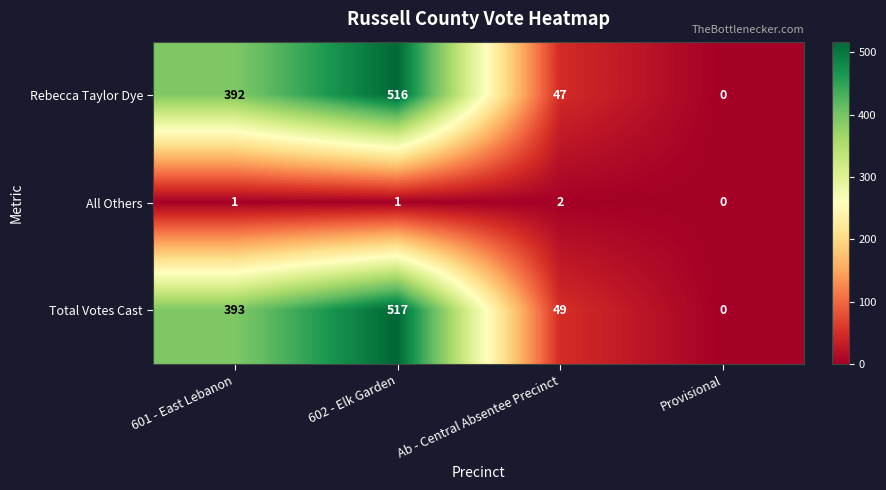

Reading left to right, extract all data points from this chart.

Rebecca Taylor Dye: 392	516	47	0
All Others: 1	1	2	0
Total Votes Cast: 393	517	49	0